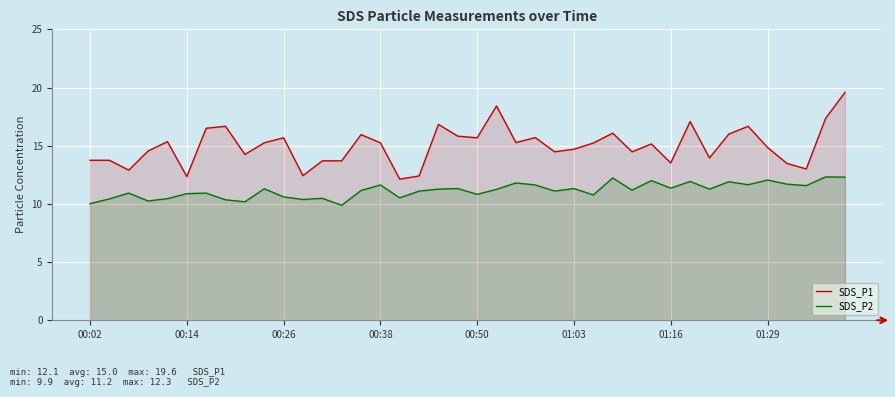

True or false: SDS_P1 and SDS_P2 intersect in this chart.

False